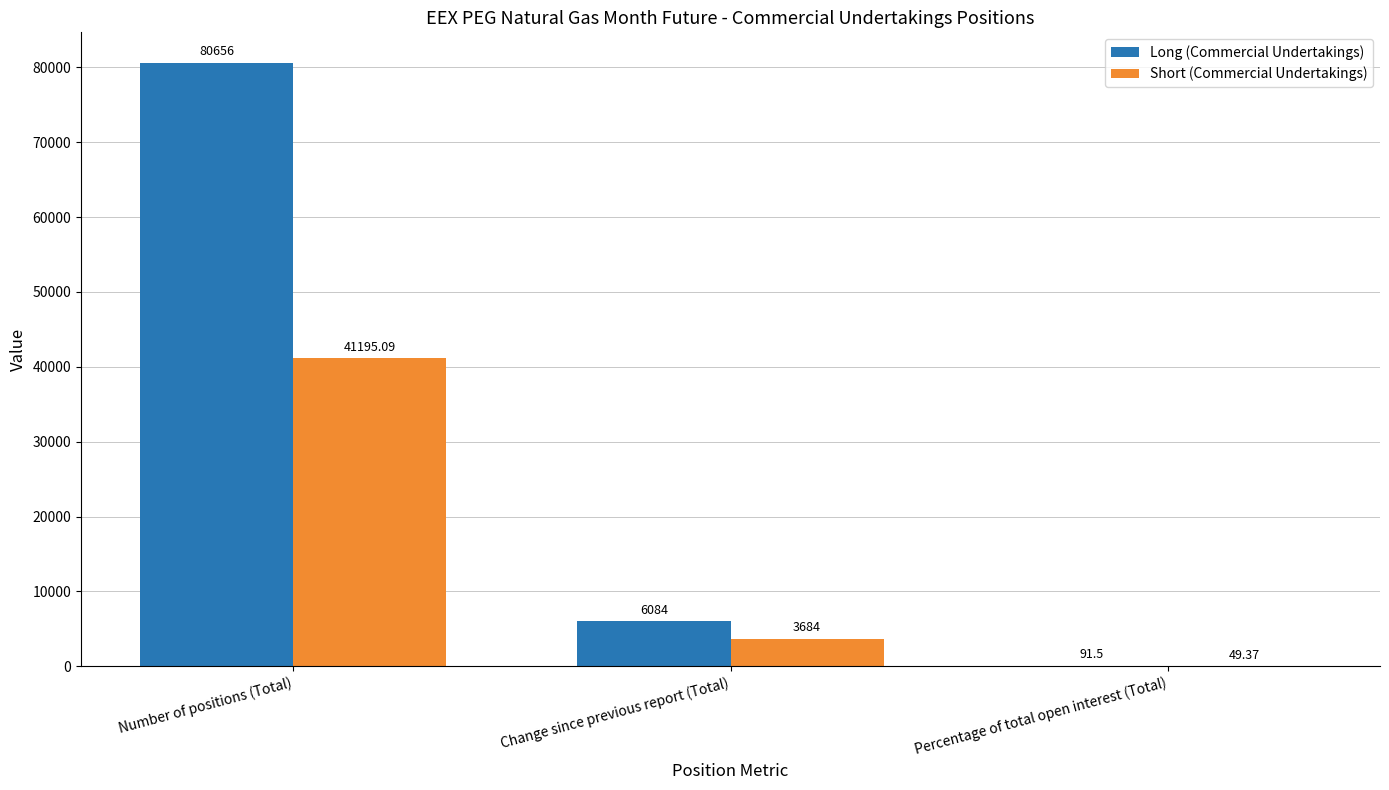

Reading left to right, transcribe all the data shown in this chart.

Long (Commercial Undertakings): Number of positions (Total)=80656.0	Change since previous report (Total)=6084.0	Percentage of total open interest (Total)=91.5
Short (Commercial Undertakings): Number of positions (Total)=41195.1	Change since previous report (Total)=3684.0	Percentage of total open interest (Total)=49.4